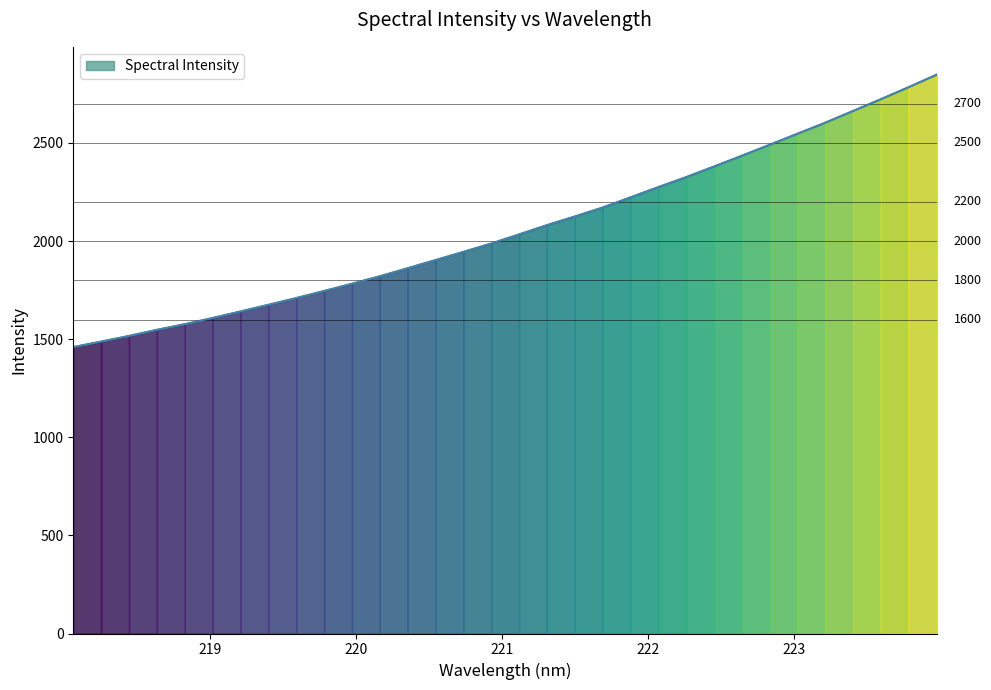

What is the difference between the maximum and minimum values?

1387.8